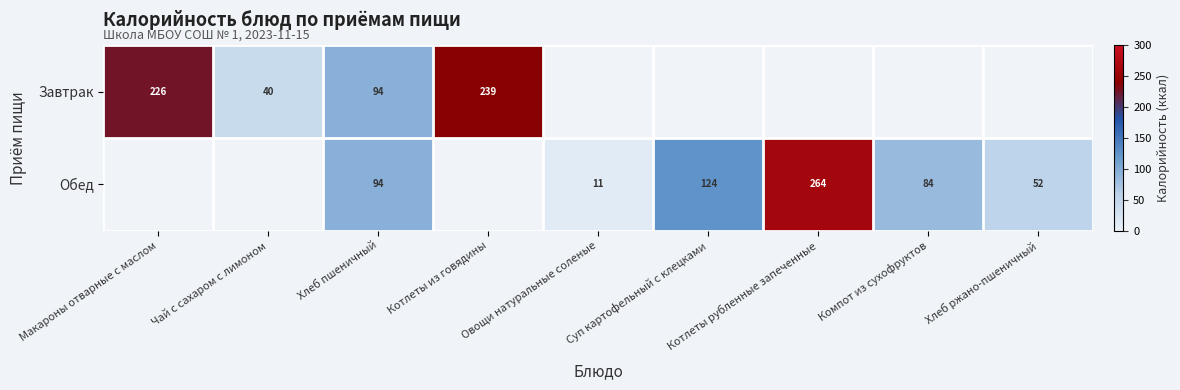

True or false: Завтрак has a value of 306.6 at Макароны отварные с маслом.

False